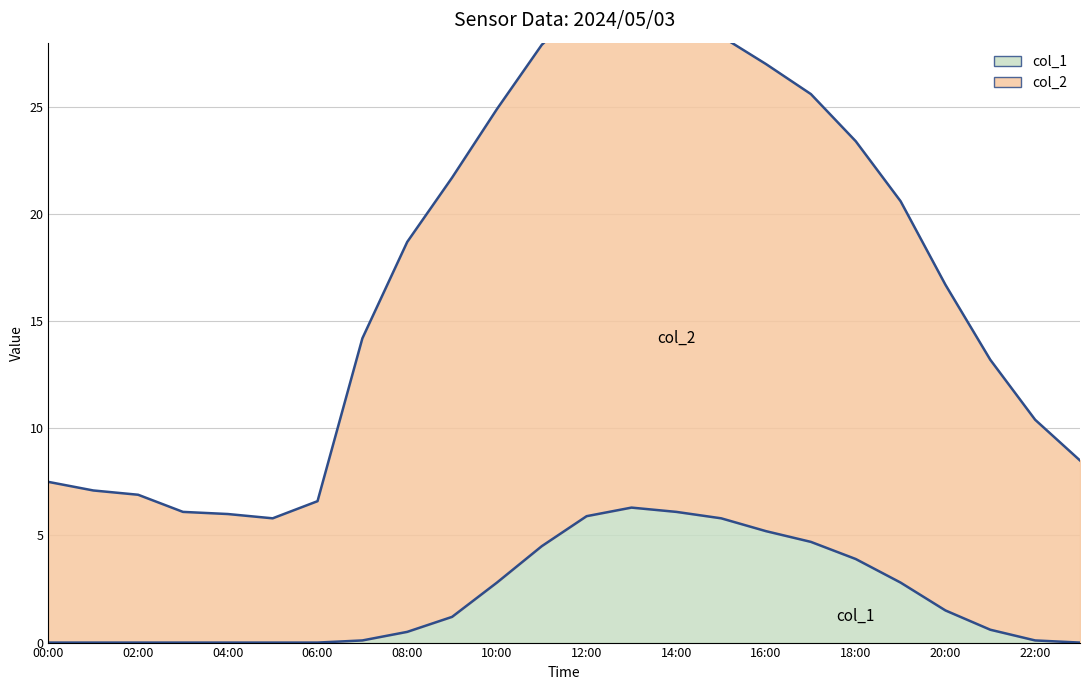

At which category does col_1 reach its first local peak?

13:00